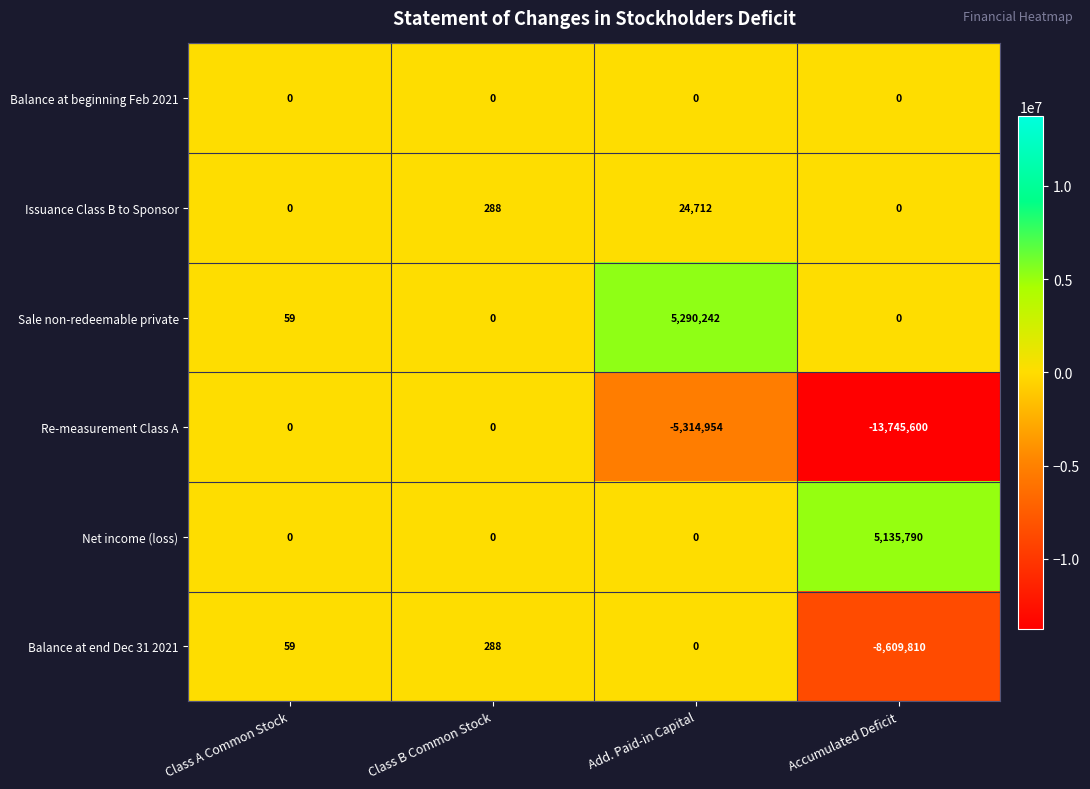

Which category has the highest value across all series?

Add. Paid-in Capital